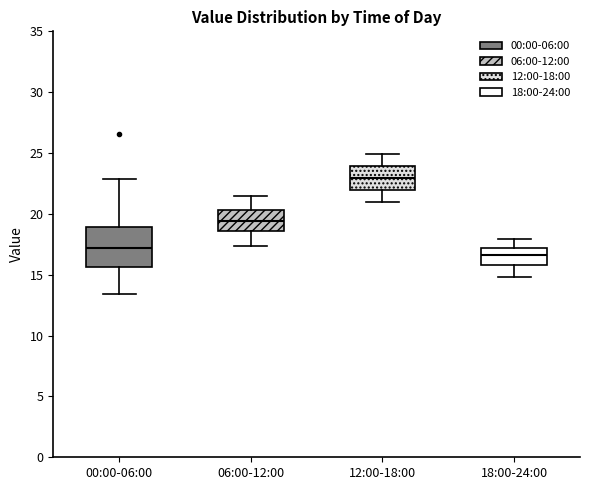

Where does the median line of the box for 00:00-06:00 sit on the y-axis? The values are not printed on the chart, so give them approximately, as read against the axis.

17.0